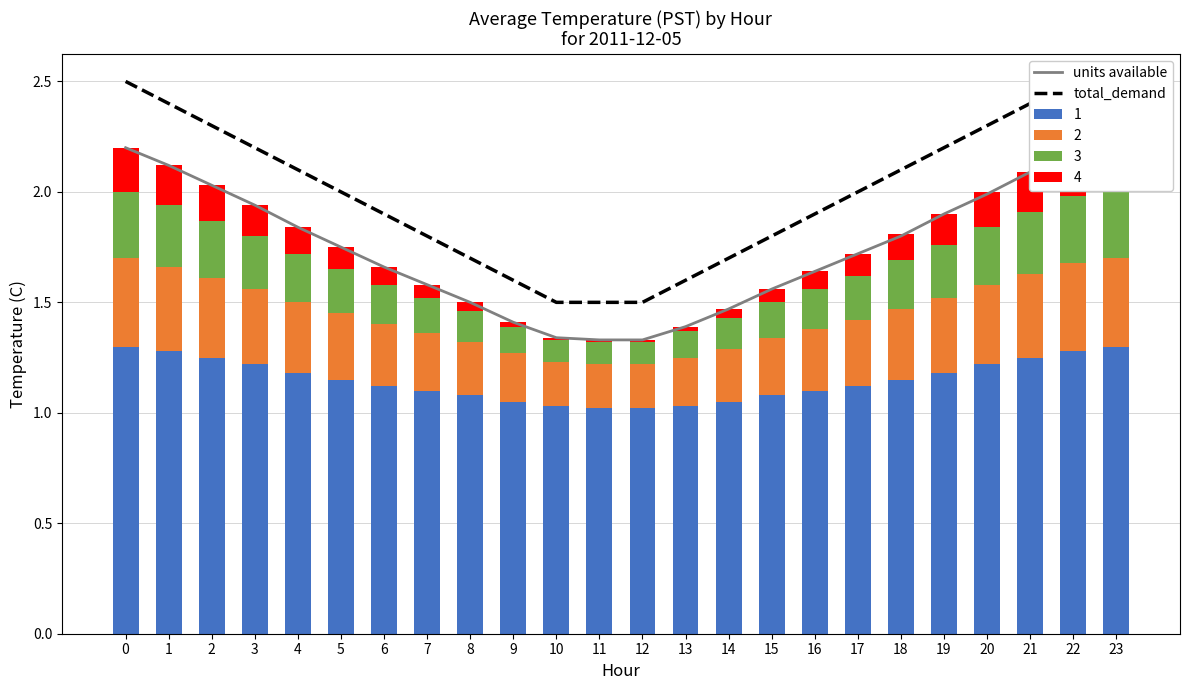

Reading left to right, what are all the values shown in this chart?

units available: 2.2	2.1	2.0	1.9	1.8	1.8	1.7	1.6	1.5	1.4	1.3	1.3	1.3	1.4	1.5	1.6	1.6	1.7	1.8	1.9	2.0	2.1	2.2	2.2
total_demand: 2.5	2.4	2.3	2.2	2.1	2.0	1.9	1.8	1.7	1.6	1.5	1.5	1.5	1.6	1.7	1.8	1.9	2.0	2.1	2.2	2.3	2.4	2.5	2.5